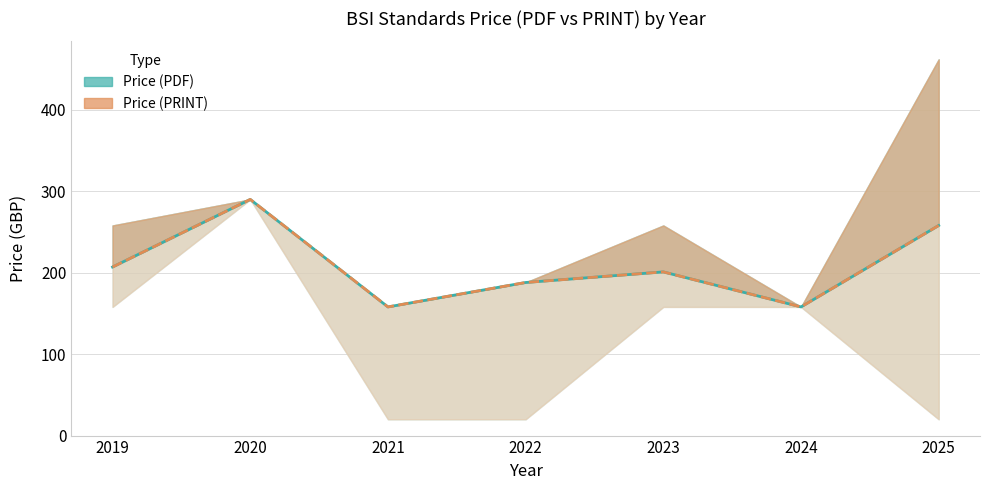

What is the lowest value of the Price (PRINT) series?

158